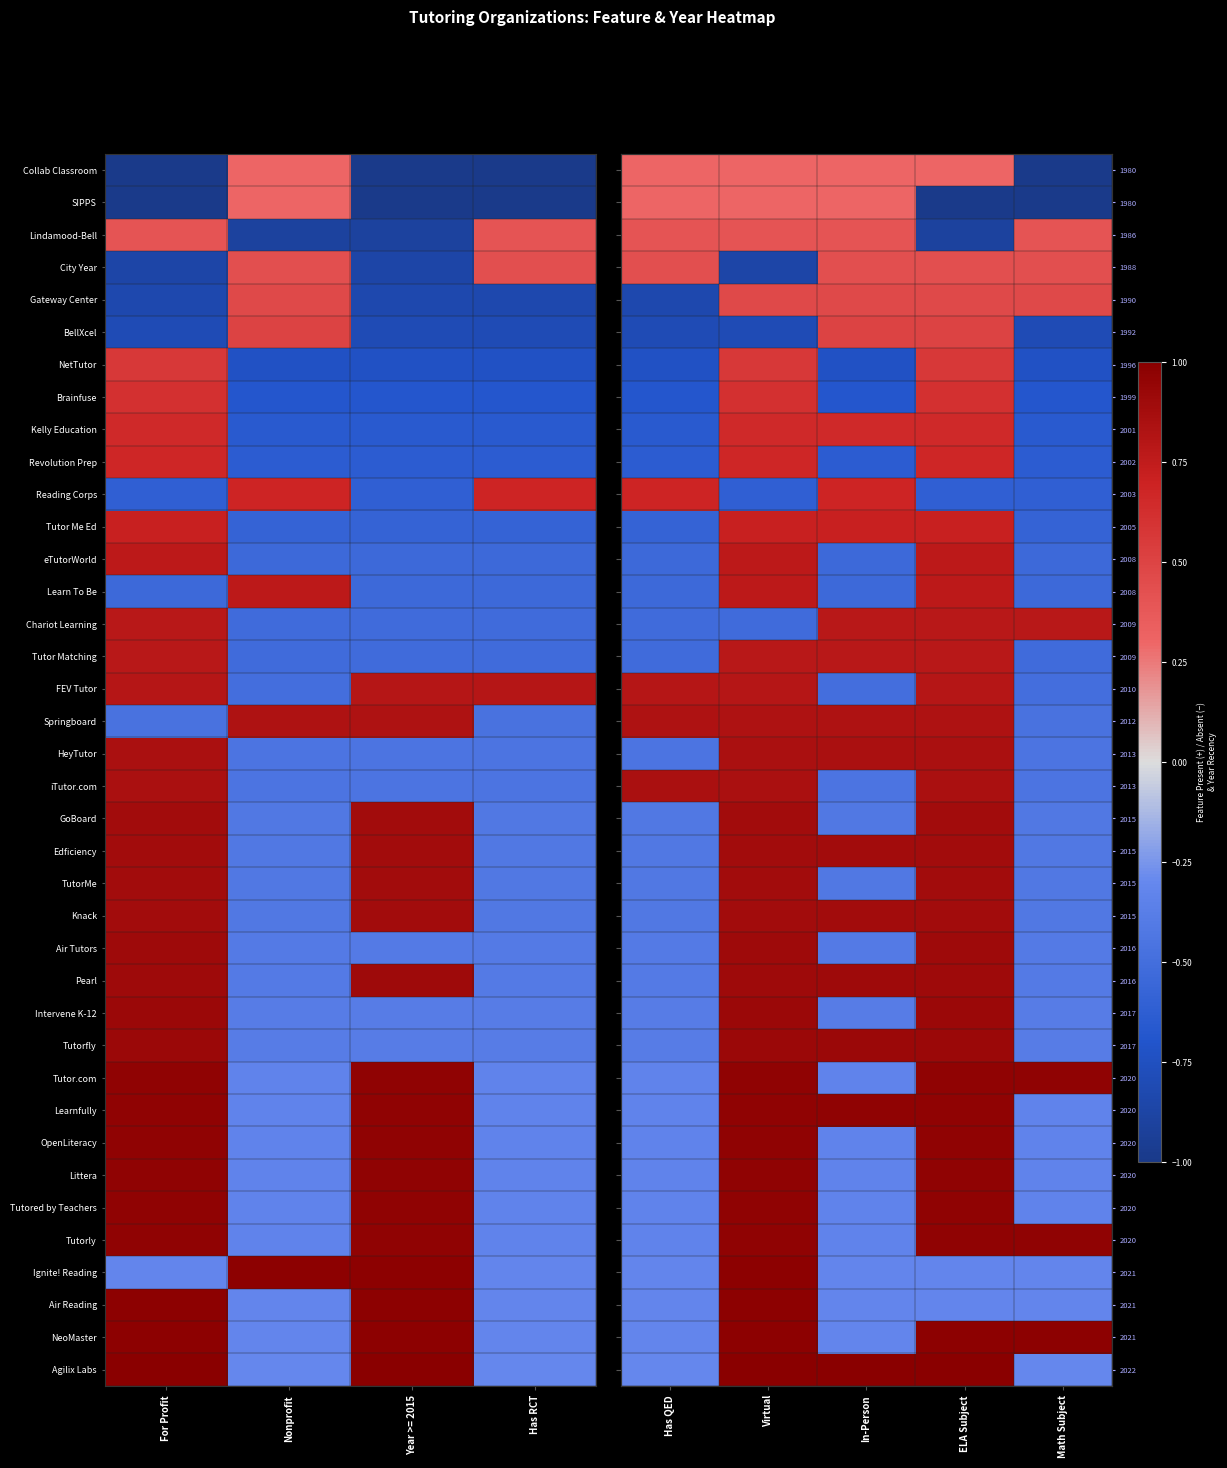

Between Math Subject and ELA Subject, which is larger?

ELA Subject